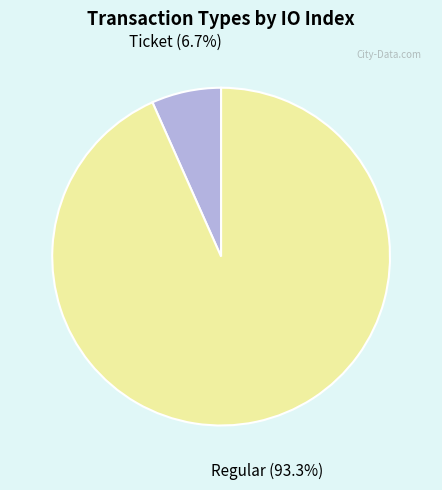

Does any single category account for the majority?

Yes